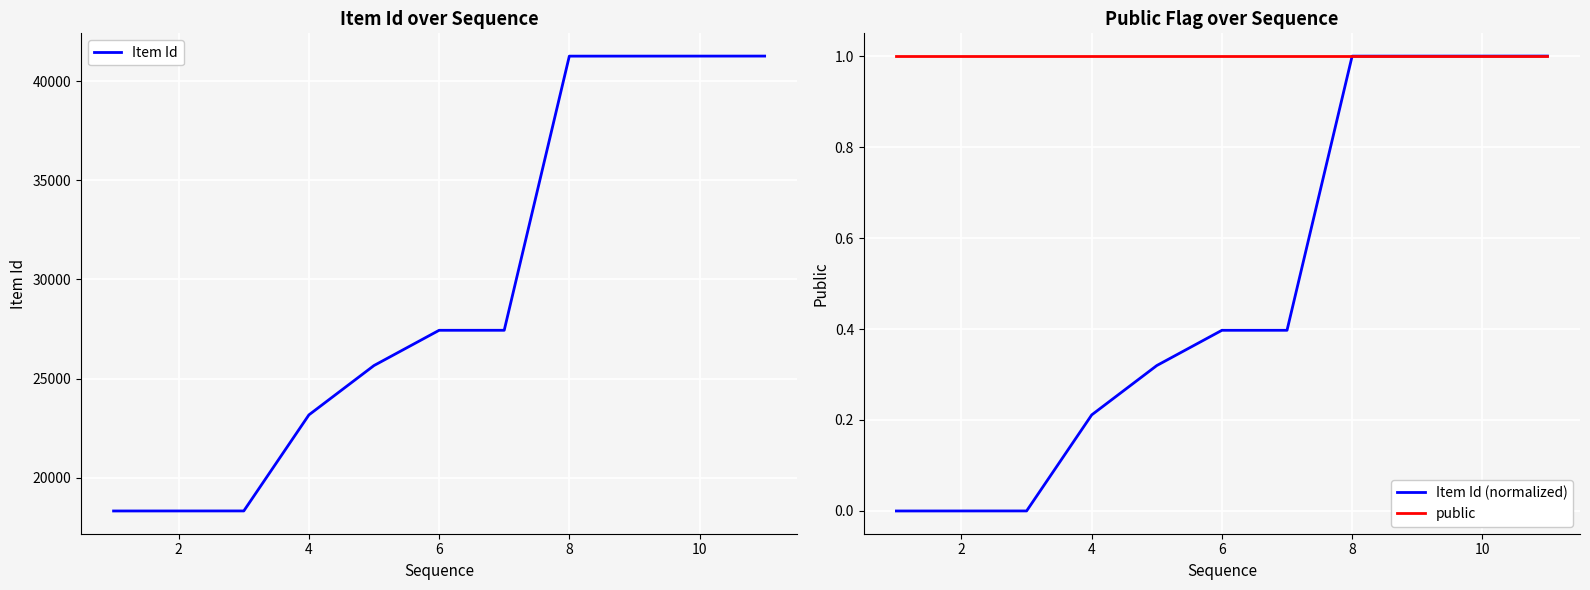

The Item Id (normalized) series shows 1.8 at 10. True or false?

False